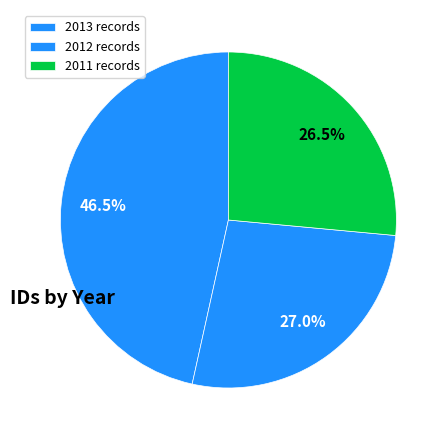

Count the number of slices in the pie.

3